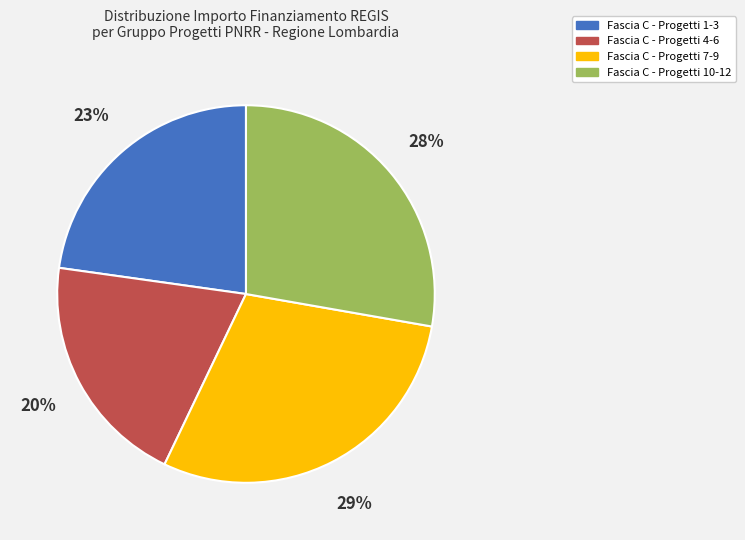

To the nearest percent, what portion does Fascia C - Progetti 4-6 represent?

20%